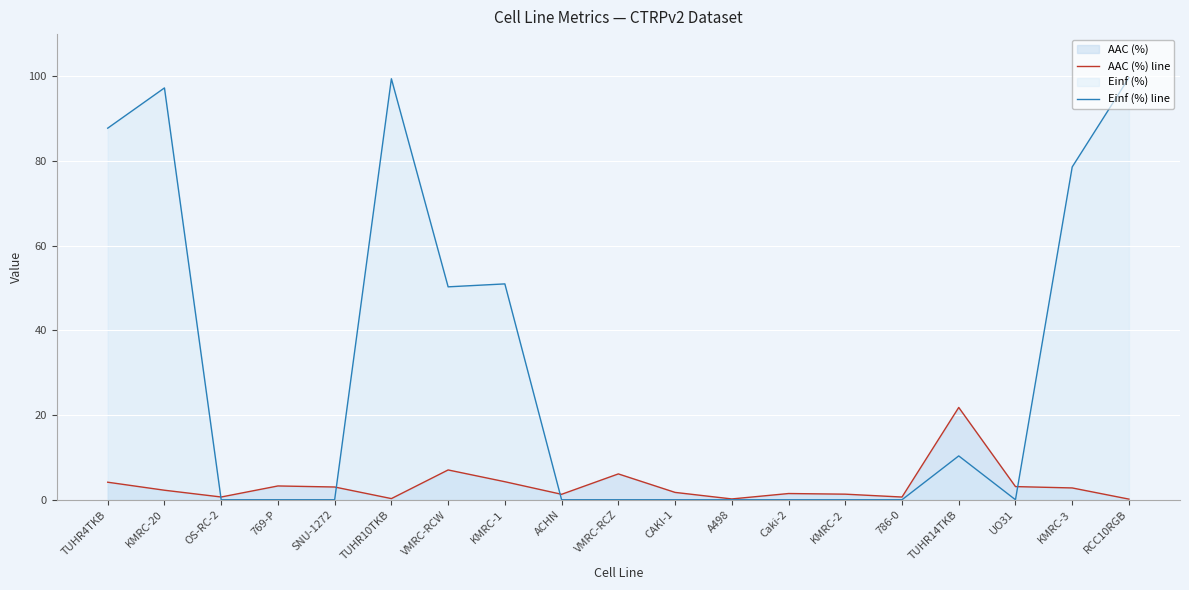

Rank the series by their maximum value, from lowest to highest.

AAC (%) line, Einf (%) line